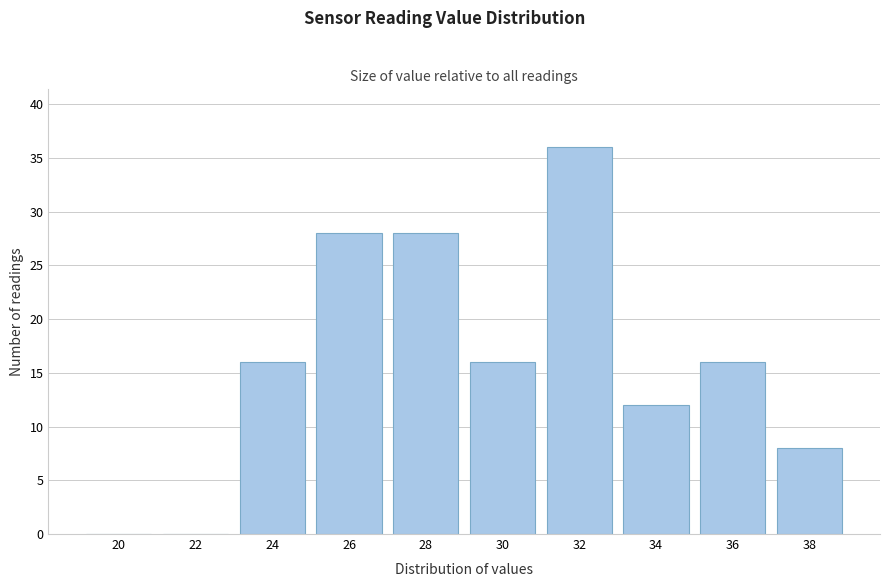

Reading right to left, extract all data points from this chart.

38=8	36=16	34=12	32=36	30=16	28=28	26=28	24=16	22=0	20=0